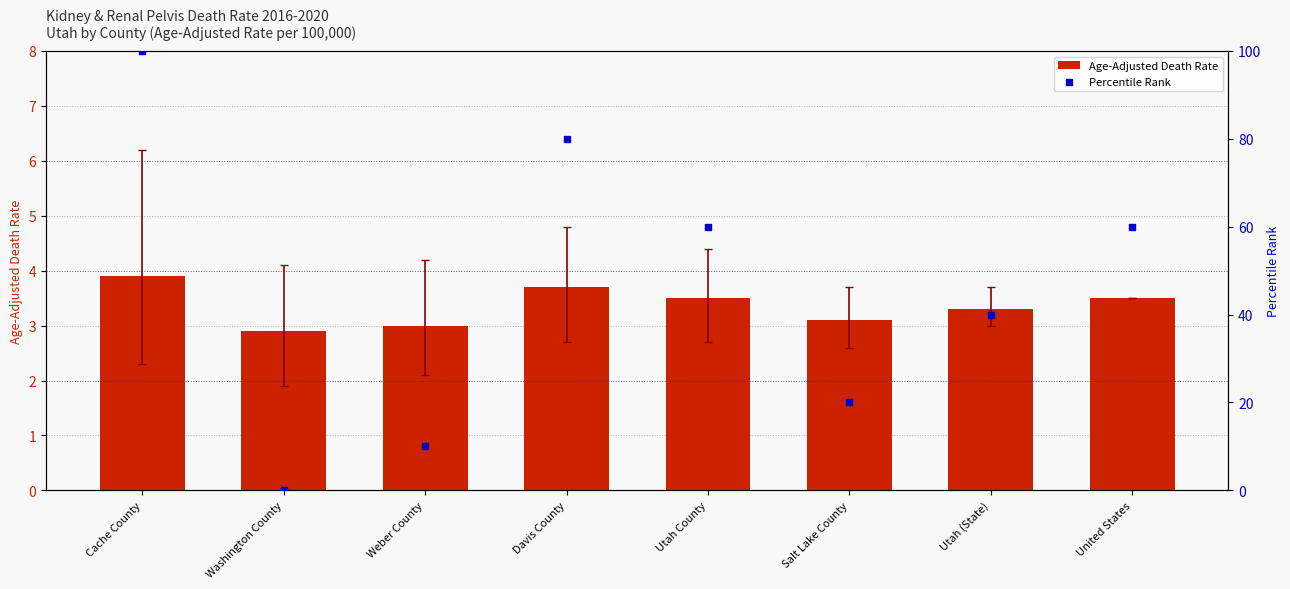

What are all the series names shown in the legend?

Age-Adjusted Death Rate, Percentile Rank